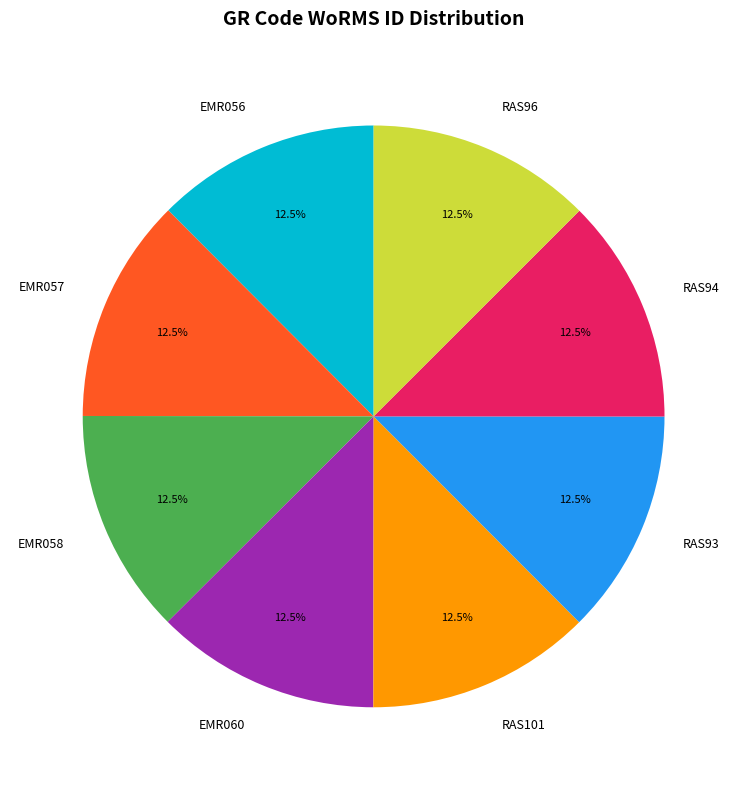

Does RAS93 represent more than half of the total?

No